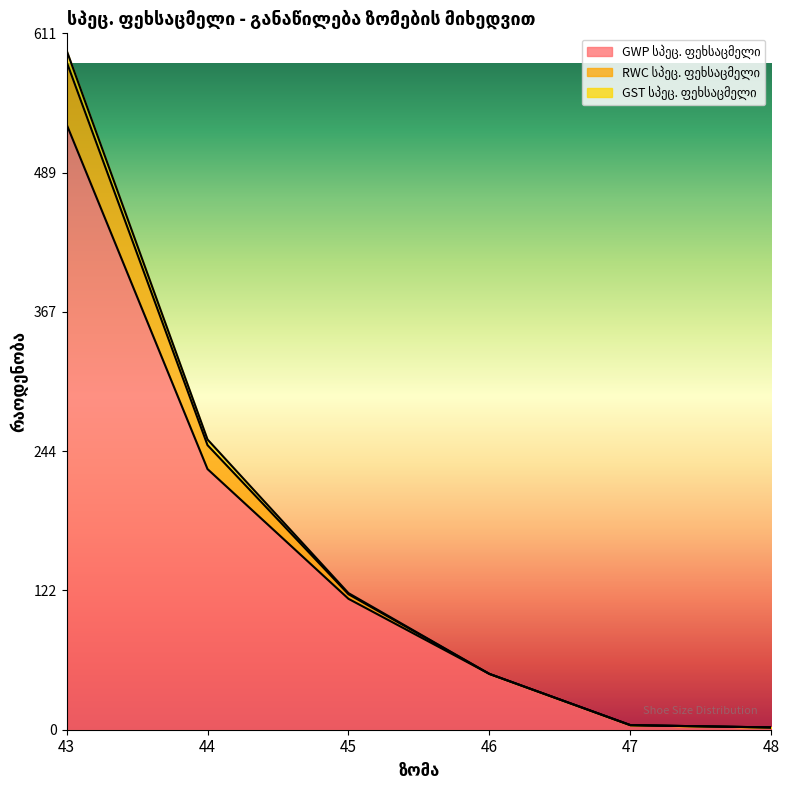

True or false: GWP სპეც. ფეხსაცმელი and GST სპეც. ფეხსაცმელი cross at least once.

False